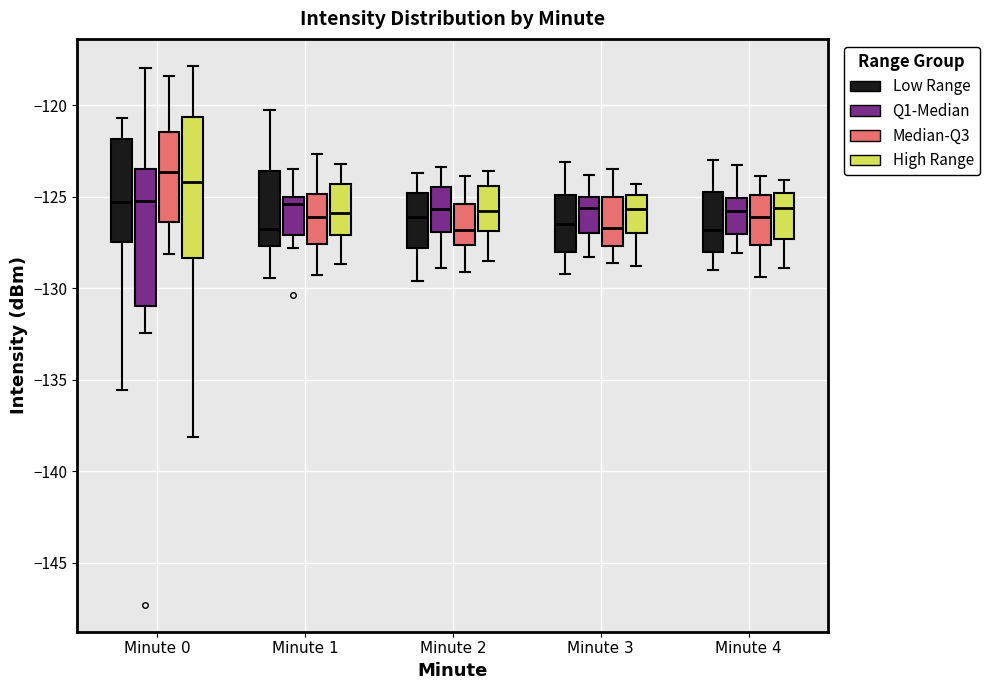

Reading left to right, read every box against the y-axis: the position of its median line, the range the box covers, and the ends of its whiskers. The values are not printed on the chart, so give them approximately, as read against the axis.

Minute 0 (Low Range): median -125.5, box -127.5 to -122.0, whiskers -135.5 to -120.5
Minute 0 (Q1-Median): median -125.0, box -131.0 to -123.5, whiskers -132.5 to -118.0
Minute 0 (Median-Q3): median -123.5, box -126.5 to -121.5, whiskers -128.0 to -118.5
Minute 0 (High Range): median -124.0, box -128.5 to -120.5, whiskers -138.0 to -118.0
Minute 1 (Low Range): median -127.0, box -127.5 to -123.5, whiskers -129.5 to -120.5
Minute 1 (Q1-Median): median -125.5, box -127.0 to -125.0, whiskers -128.0 to -123.5
Minute 1 (Median-Q3): median -126.0, box -127.5 to -125.0, whiskers -129.5 to -122.5
Minute 1 (High Range): median -126.0, box -127.0 to -124.5, whiskers -128.5 to -123.0
Minute 2 (Low Range): median -126.0, box -128.0 to -125.0, whiskers -129.5 to -123.5
Minute 2 (Q1-Median): median -125.5, box -127.0 to -124.5, whiskers -129.0 to -123.5
Minute 2 (Median-Q3): median -127.0, box -127.5 to -125.5, whiskers -129.0 to -124.0
Minute 2 (High Range): median -126.0, box -127.0 to -124.5, whiskers -128.5 to -123.5
Minute 3 (Low Range): median -126.5, box -128.0 to -125.0, whiskers -129.0 to -123.0
Minute 3 (Q1-Median): median -125.5, box -127.0 to -125.0, whiskers -128.5 to -124.0
Minute 3 (Median-Q3): median -126.5, box -127.5 to -125.0, whiskers -128.5 to -123.5
Minute 3 (High Range): median -125.5, box -127.0 to -125.0, whiskers -129.0 to -124.5
Minute 4 (Low Range): median -127.0, box -128.0 to -124.5, whiskers -129.0 to -123.0
Minute 4 (Q1-Median): median -126.0, box -127.0 to -125.0, whiskers -128.0 to -123.5
Minute 4 (Median-Q3): median -126.0, box -127.5 to -125.0, whiskers -129.5 to -124.0
Minute 4 (High Range): median -125.5, box -127.5 to -125.0, whiskers -129.0 to -124.0